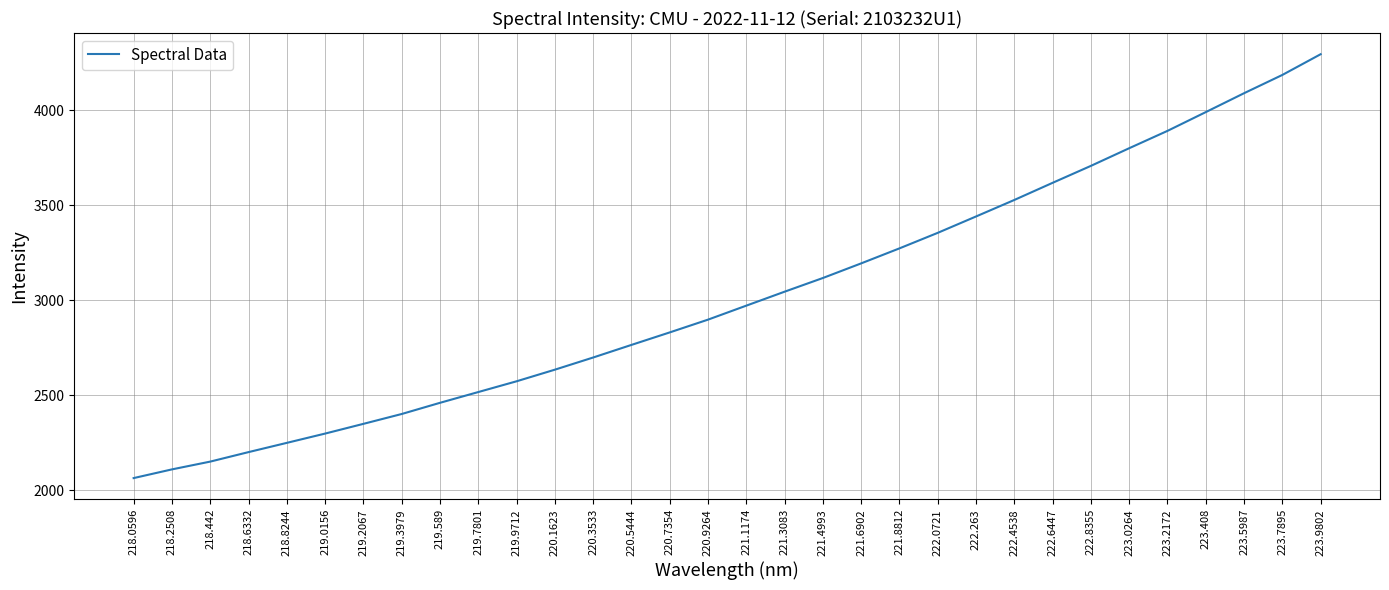

How many lines are shown in the chart?

1